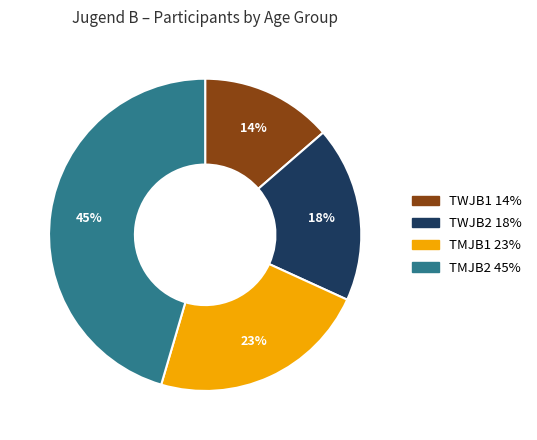

Does any single category account for the majority?

No